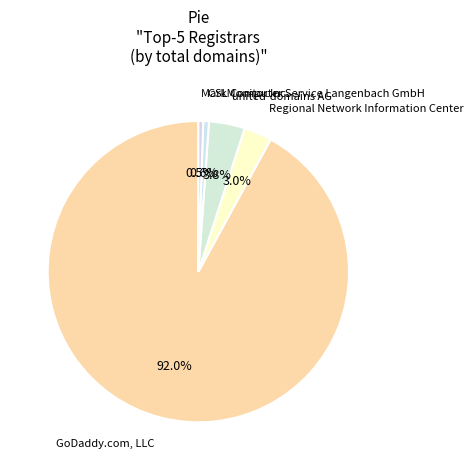

Is there a majority slice in this chart?

Yes